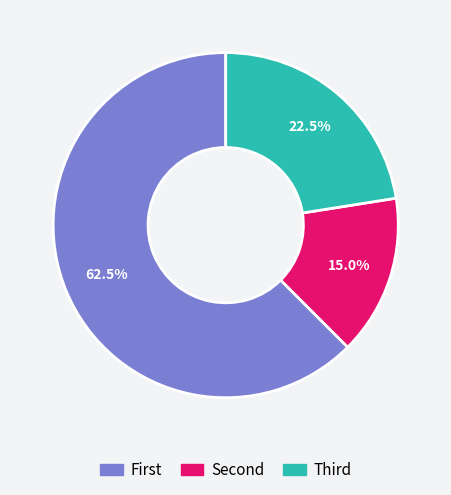

Does any single category account for the majority?

Yes